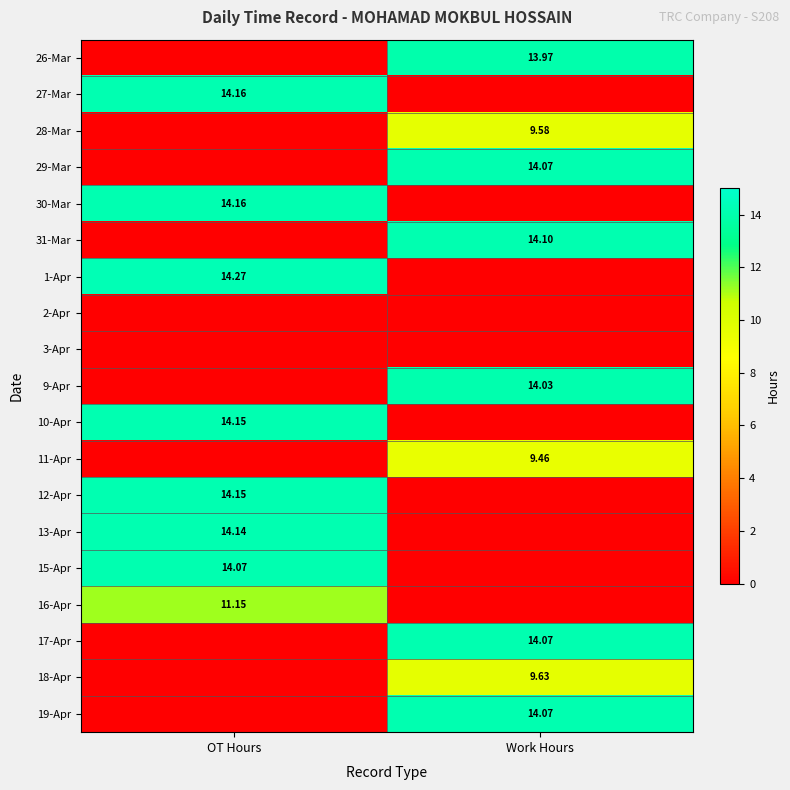

How many data points in 29-Mar are above 14?

1